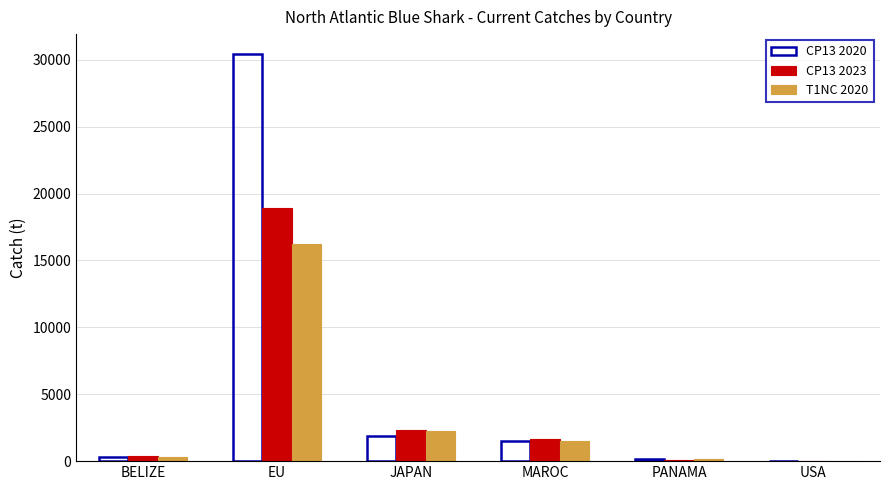

The T1NC 2020 series shows 2287.5 at JAPAN. True or false?

True